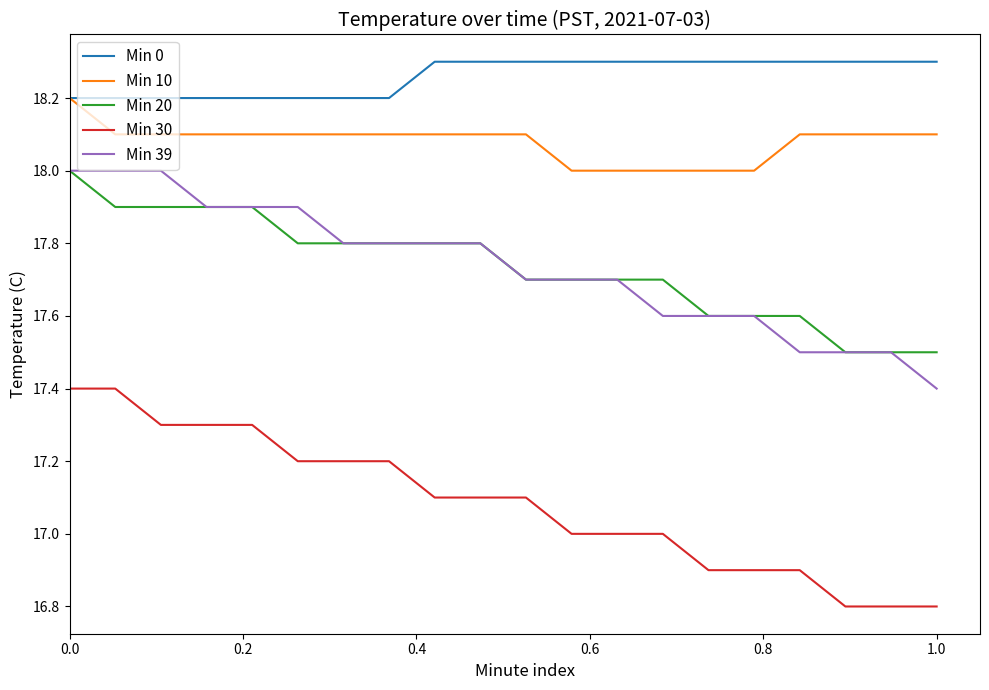

What is the maximum value for Min 30?

17.4